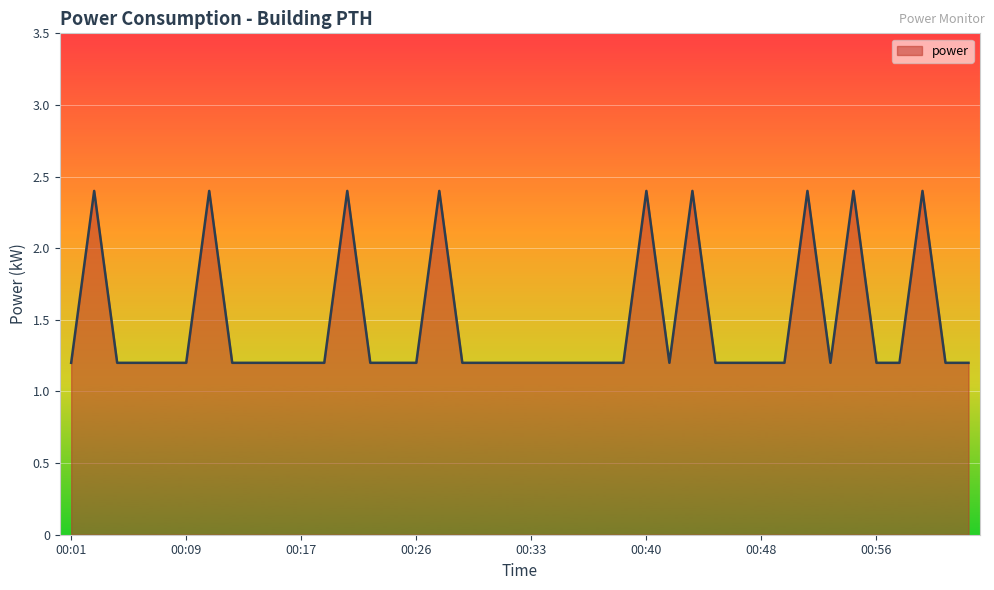

What is the difference between the maximum and minimum values?

1.2